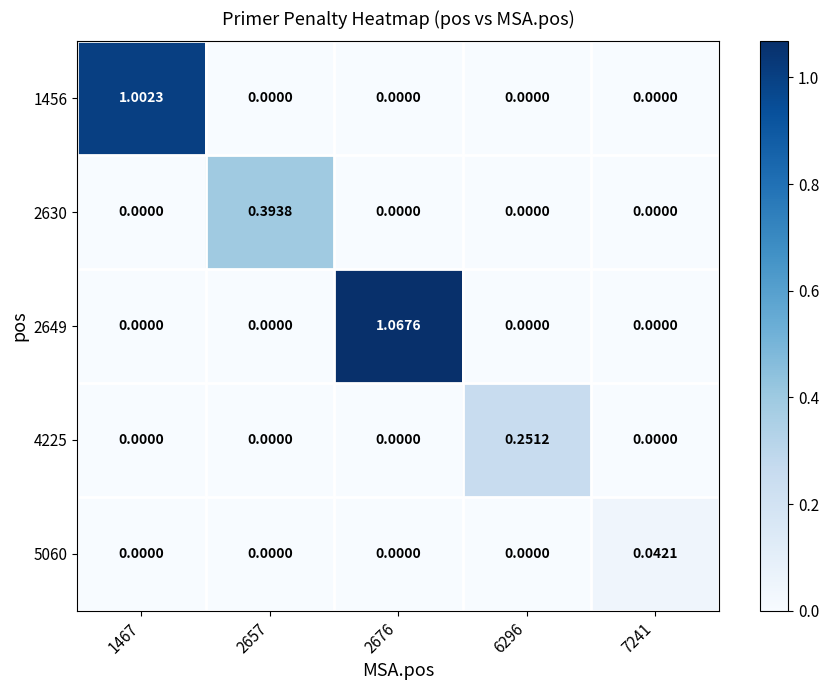

How many positive values does the 4225 series have?

1